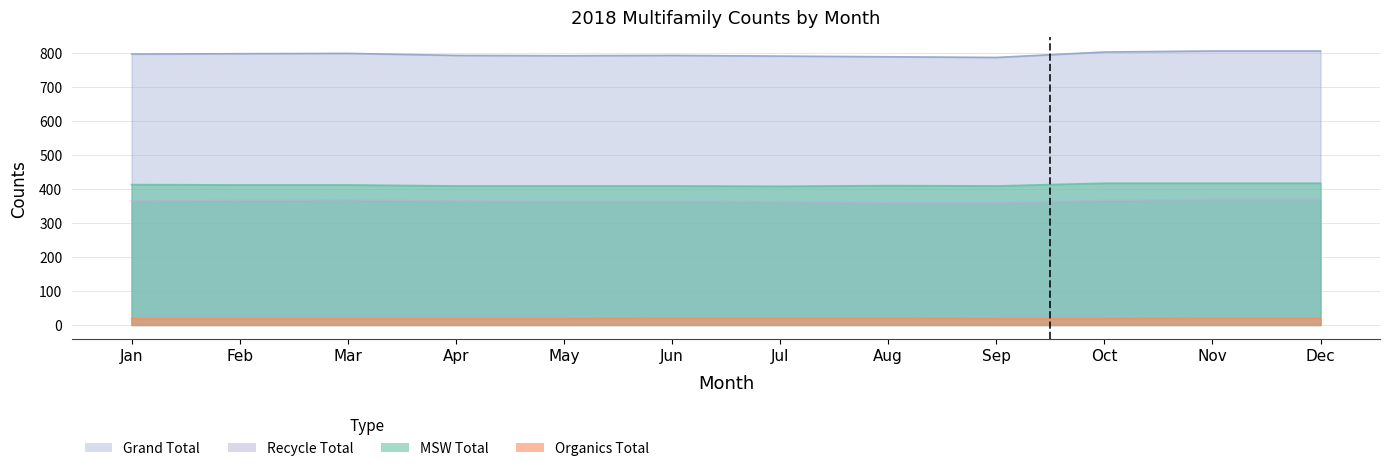

At Nov, list the series in order from smallest to largest.

Organics Total, Recycle Total, MSW Total, Grand Total